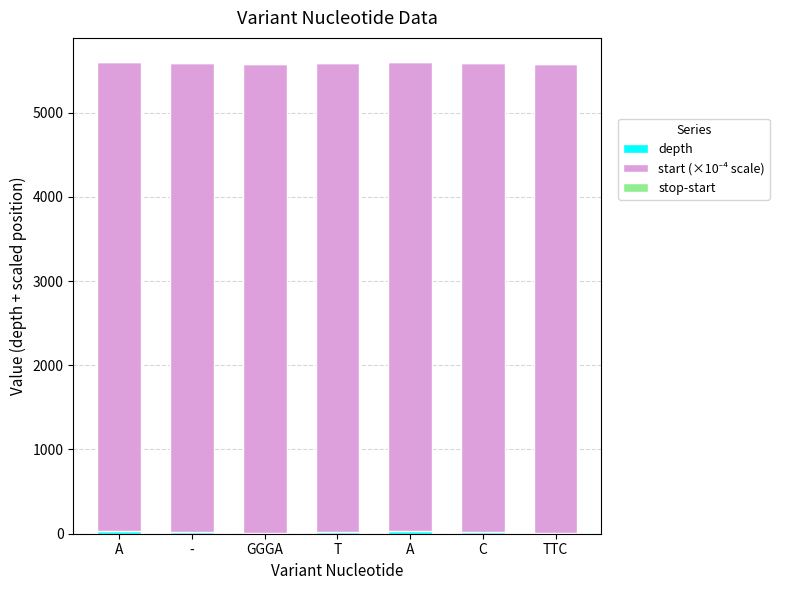

What is the difference between the depth values at A and C?

11.0